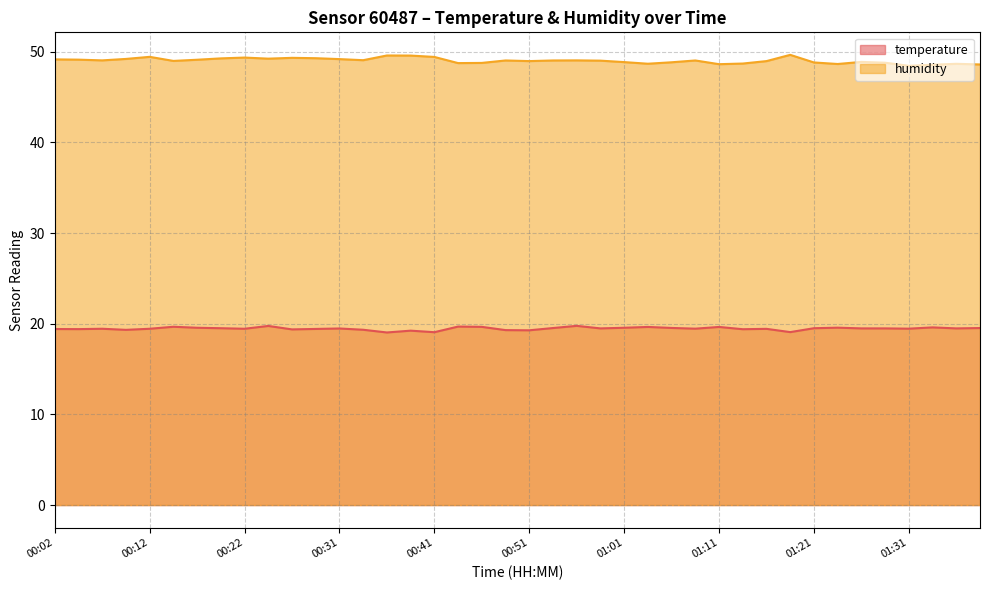

Is the value of humidity at 00:31 greater than the value of temperature at 01:11?

Yes